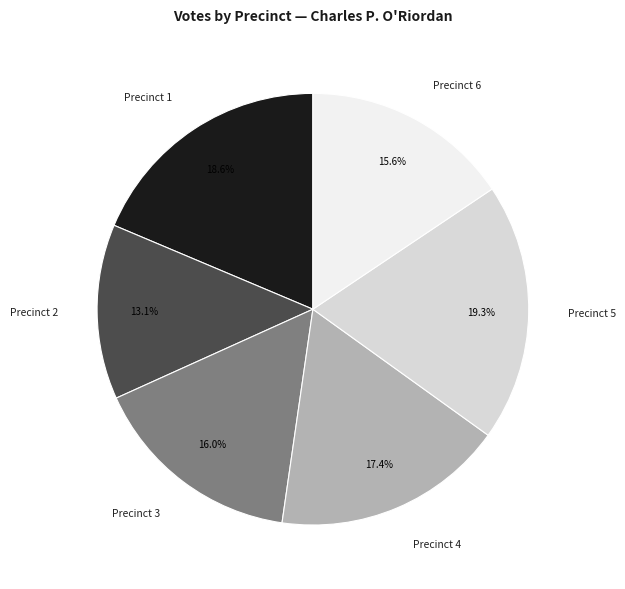

What is the largest slice in the pie chart?

Precinct 5